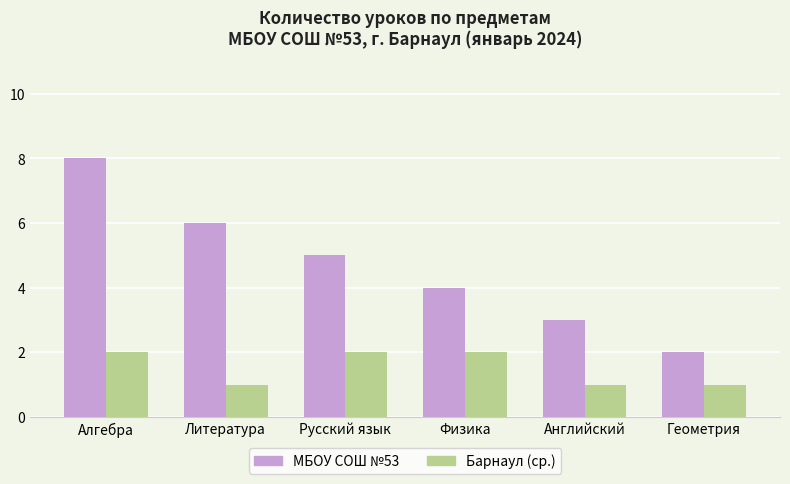

List the series in order of their peak value, lowest first.

Барнаул (ср.), МБОУ СОШ №53